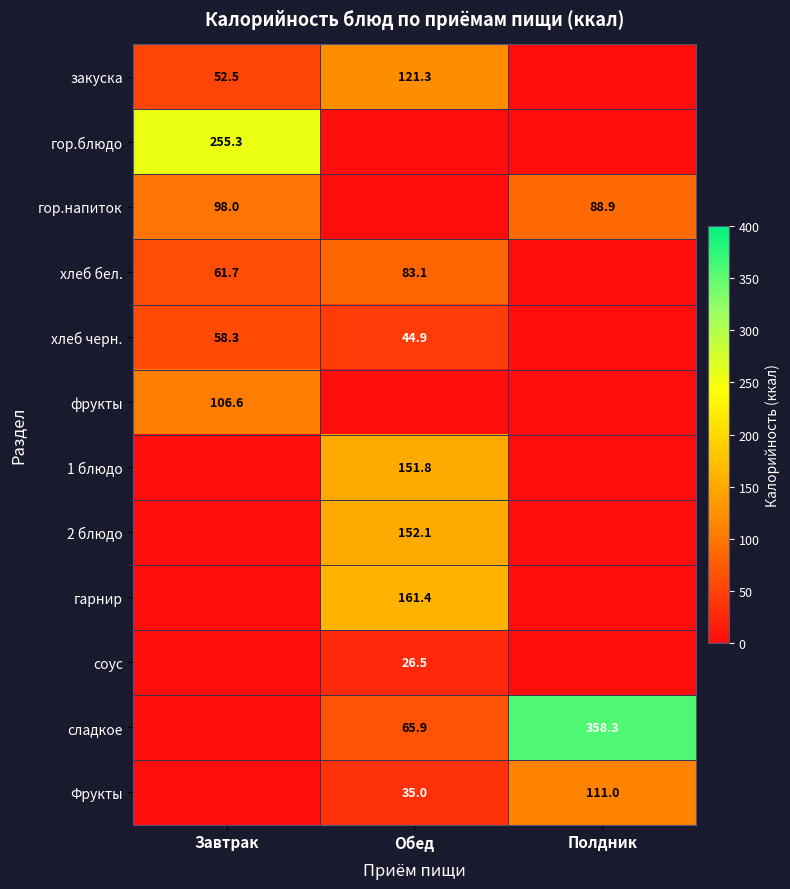

What is the sum of the хлеб бел. values at Завтрак and Обед?

144.8